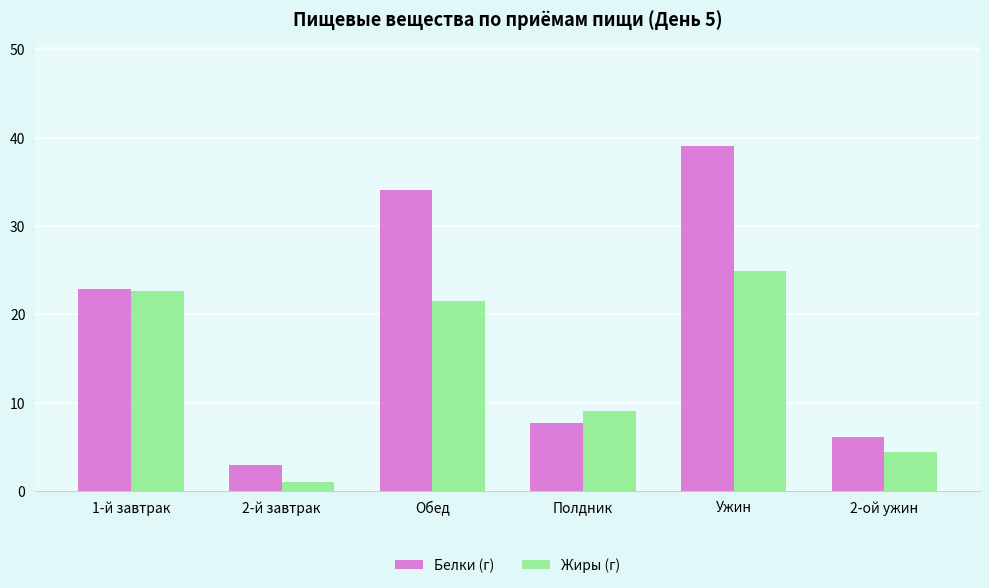

At Ужин, list the series in order from smallest to largest.

Жиры (г), Белки (г)